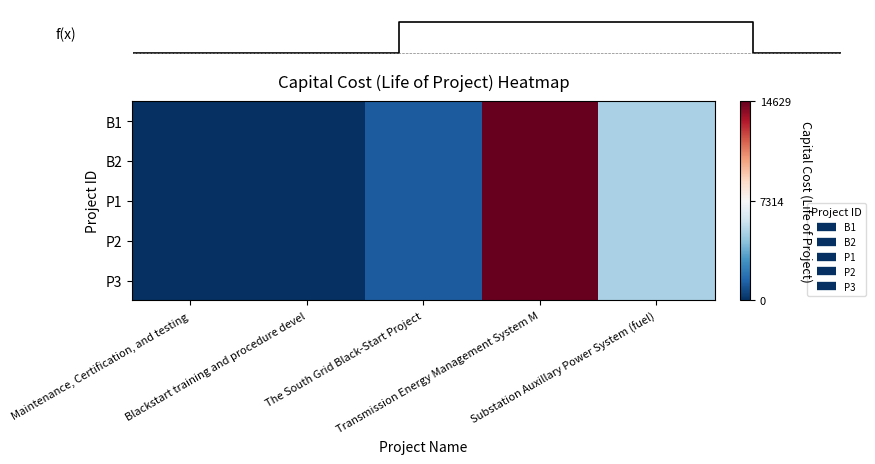

What is the highest value of the P3 series?

14629